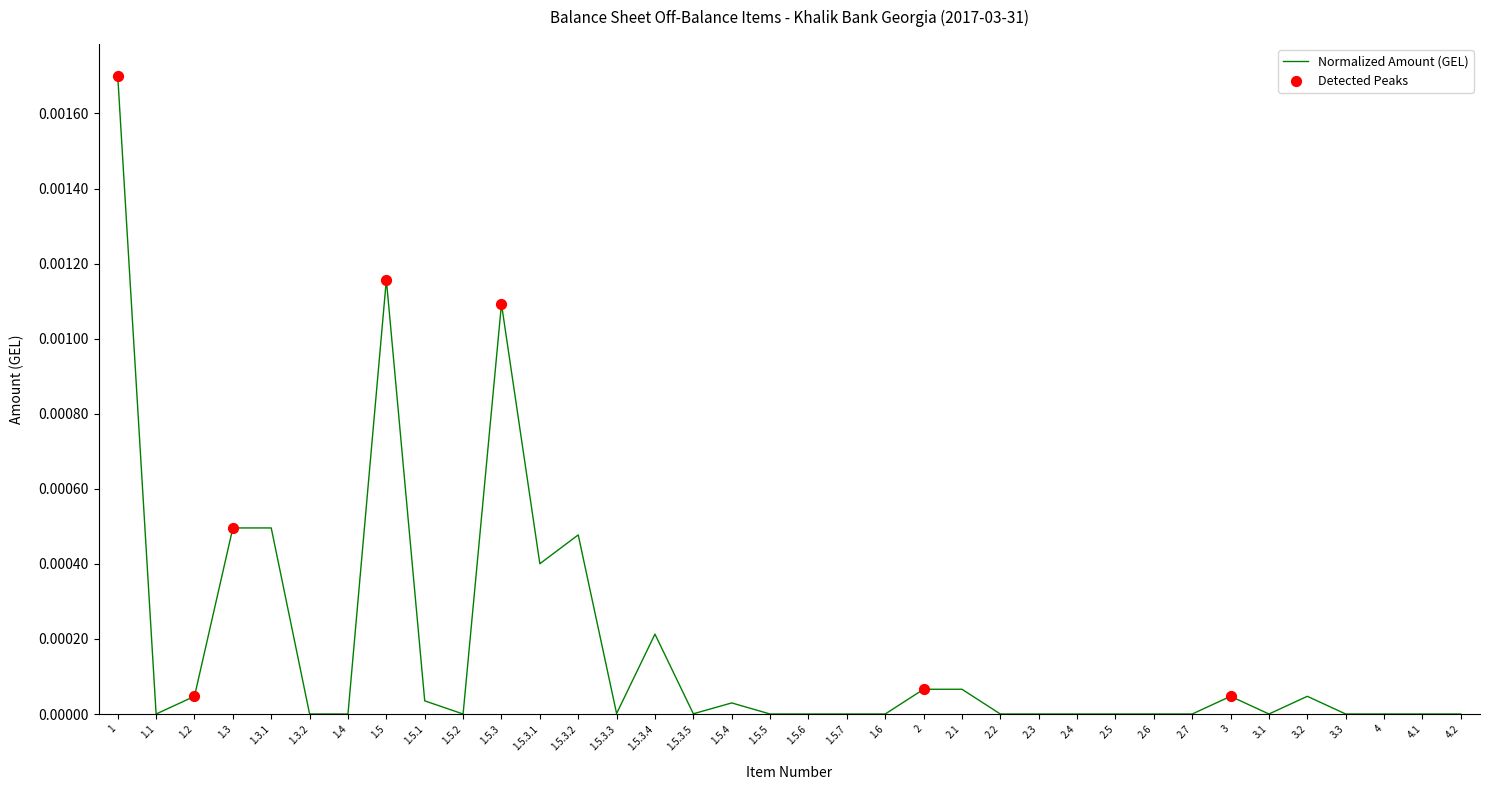

Which has a higher value, 1.5.3 or 1.3?

1.5.3